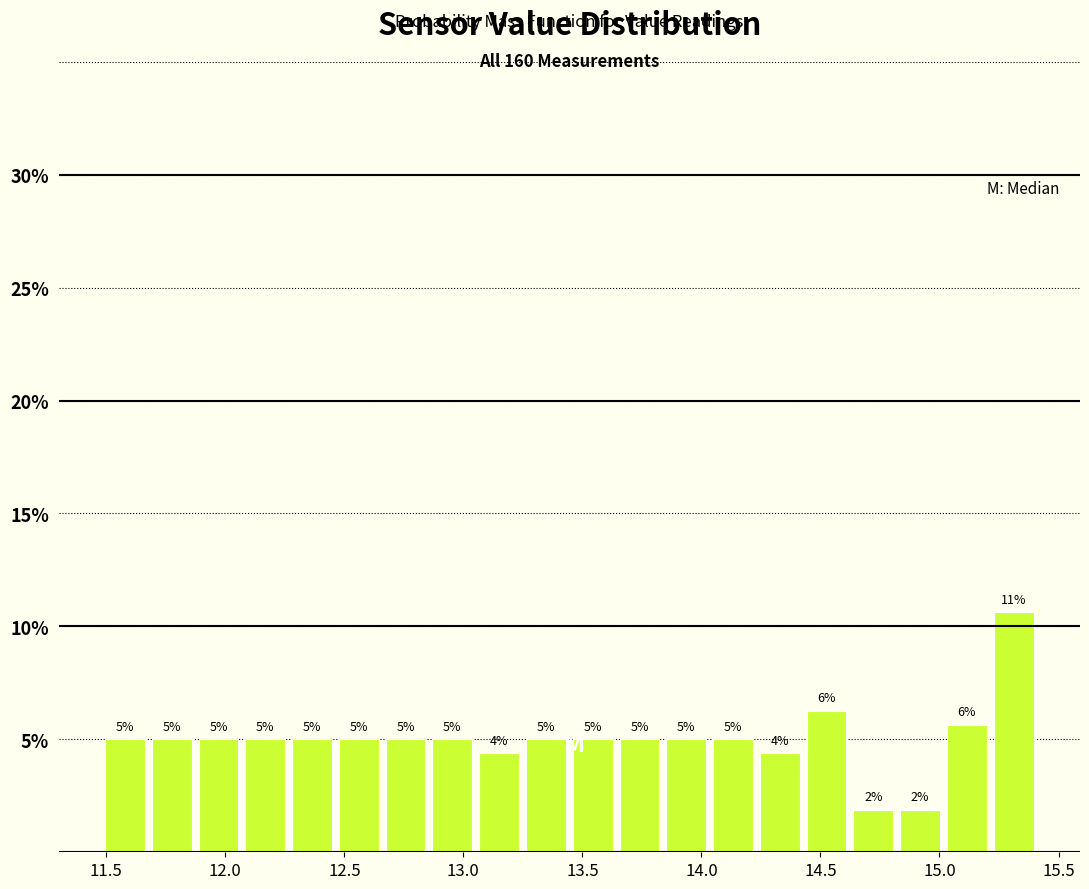

Around what value on the x-axis is the tallest bar? Give the approximate position of its centre, as read against the axis.

15.30